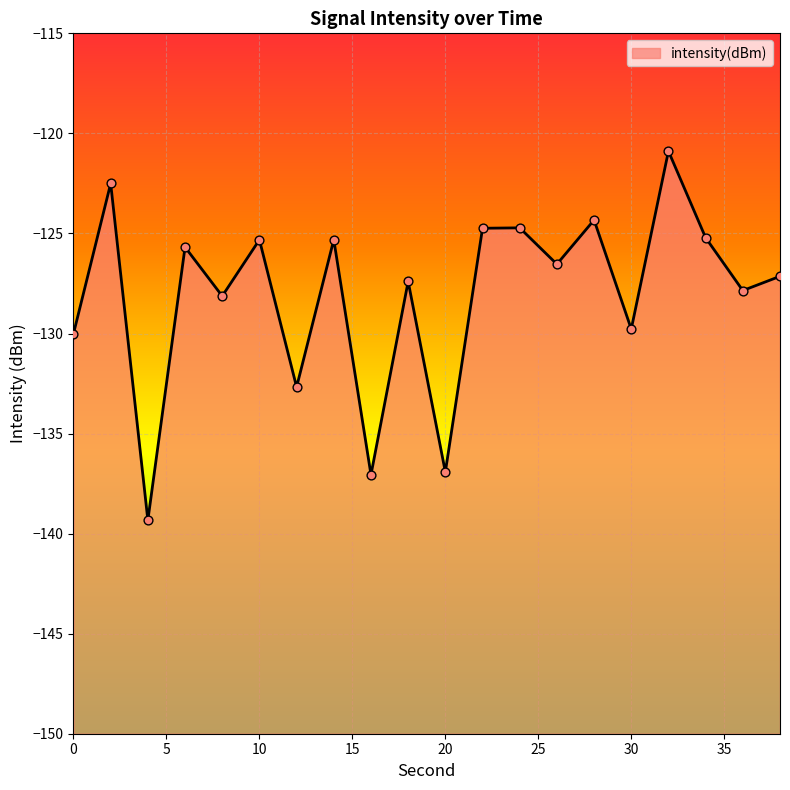

Which has a higher value, 0 or 30?

30